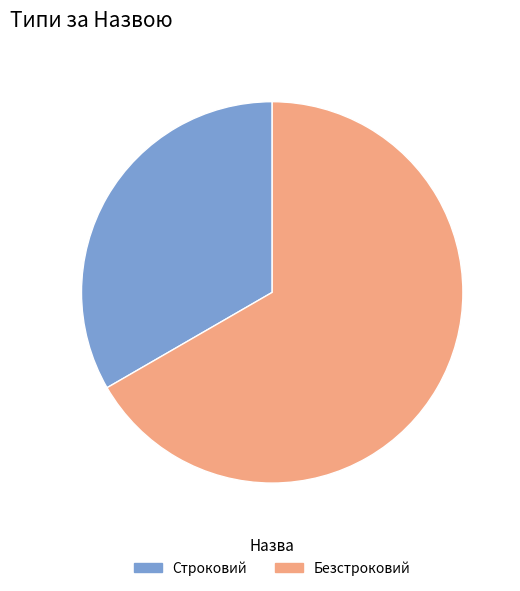

The Безстроковий slice represents 76% of the pie. True or false?

False